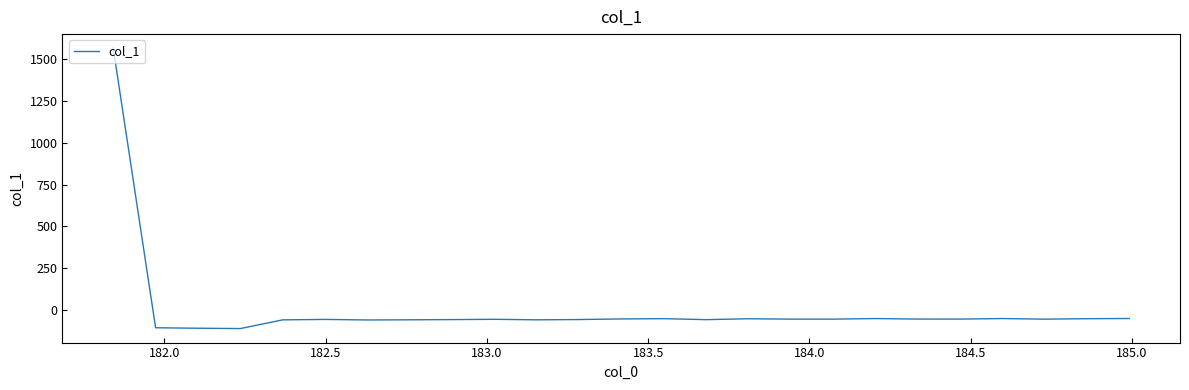

What is the difference between the maximum and minimum values?

1674.2